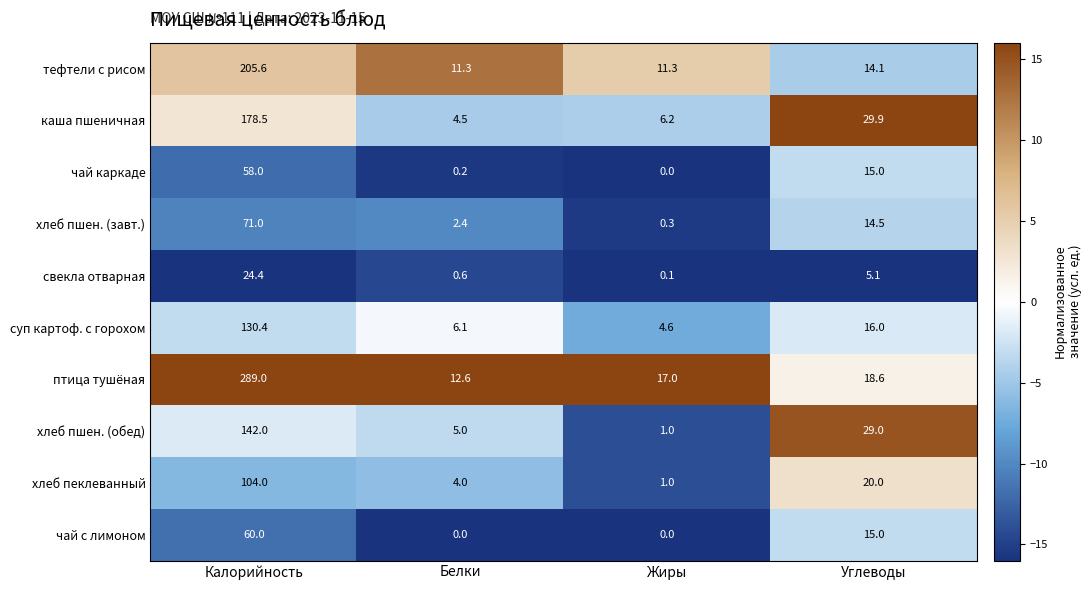

Which series has the largest total across all categories?

птица тушёная